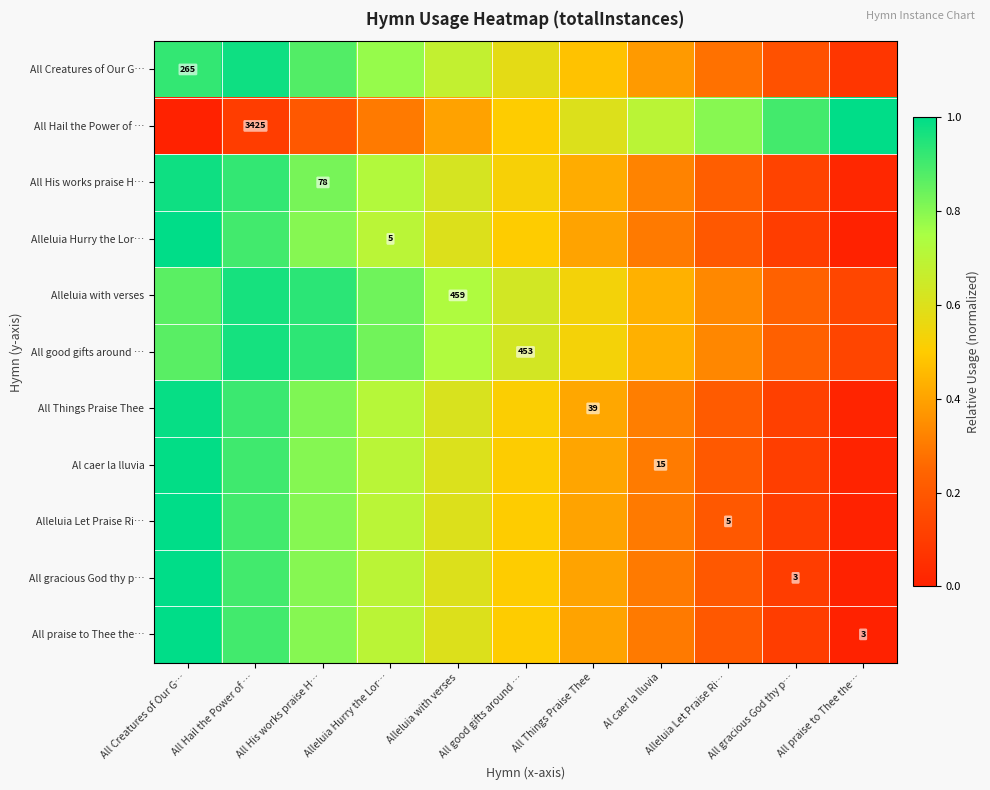

Is it true that Alleluia with verses equals 0.2 at All gracious God thy p…?

True